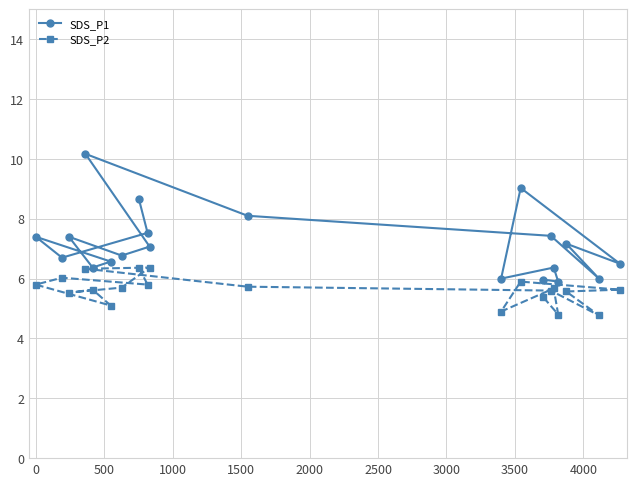

Rank the series by their average value, from lowest to highest.

SDS_P2, SDS_P1